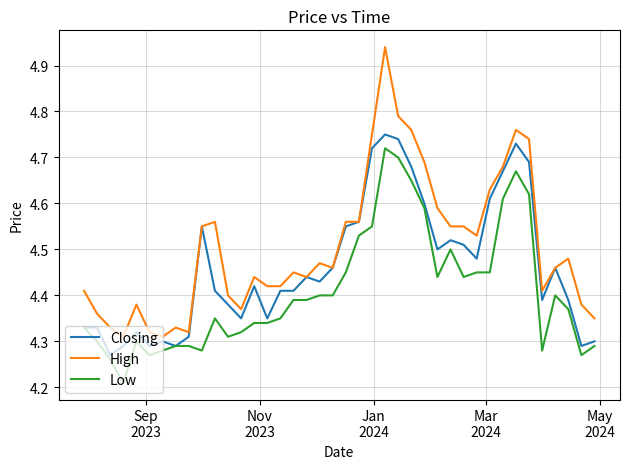

List the series in order of their overall mean, highest first.

High, Closing, Low